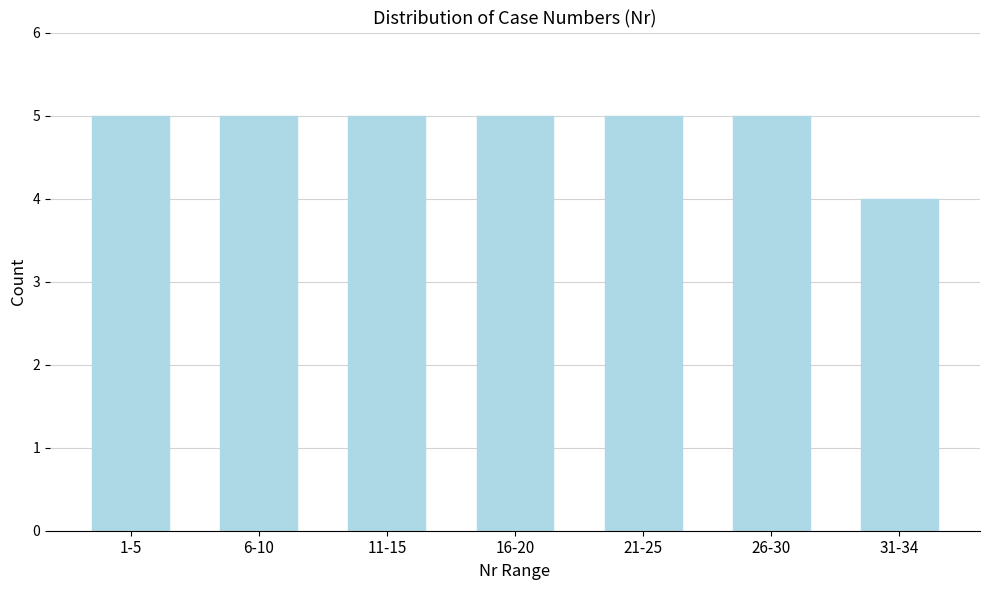

Reading left to right, transcribe all the data shown in this chart.

5	5	5	5	5	5	4